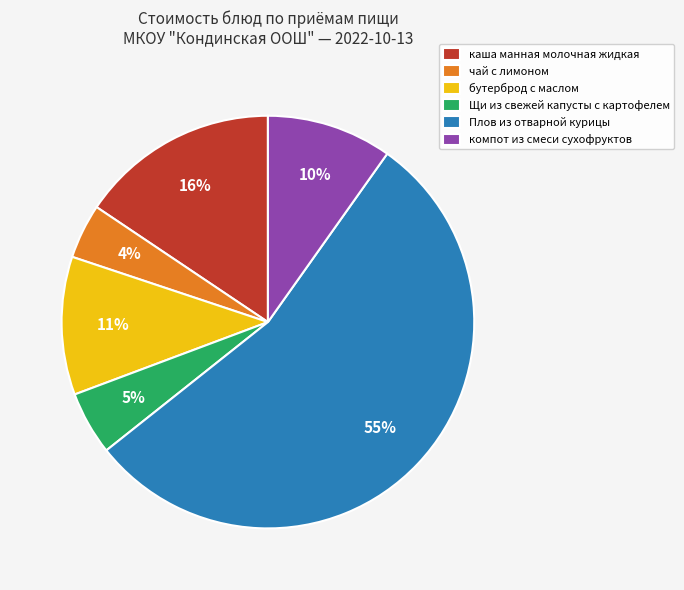

Which category has the smallest portion of the pie?

чай с лимоном